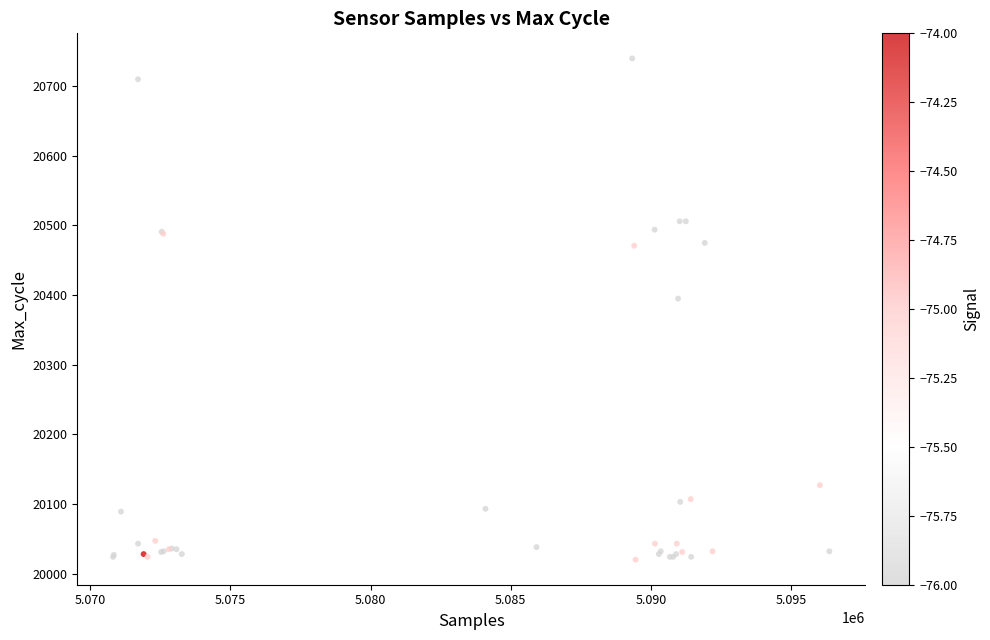

What Y value in the scatter plot is closest to 20380?

20395